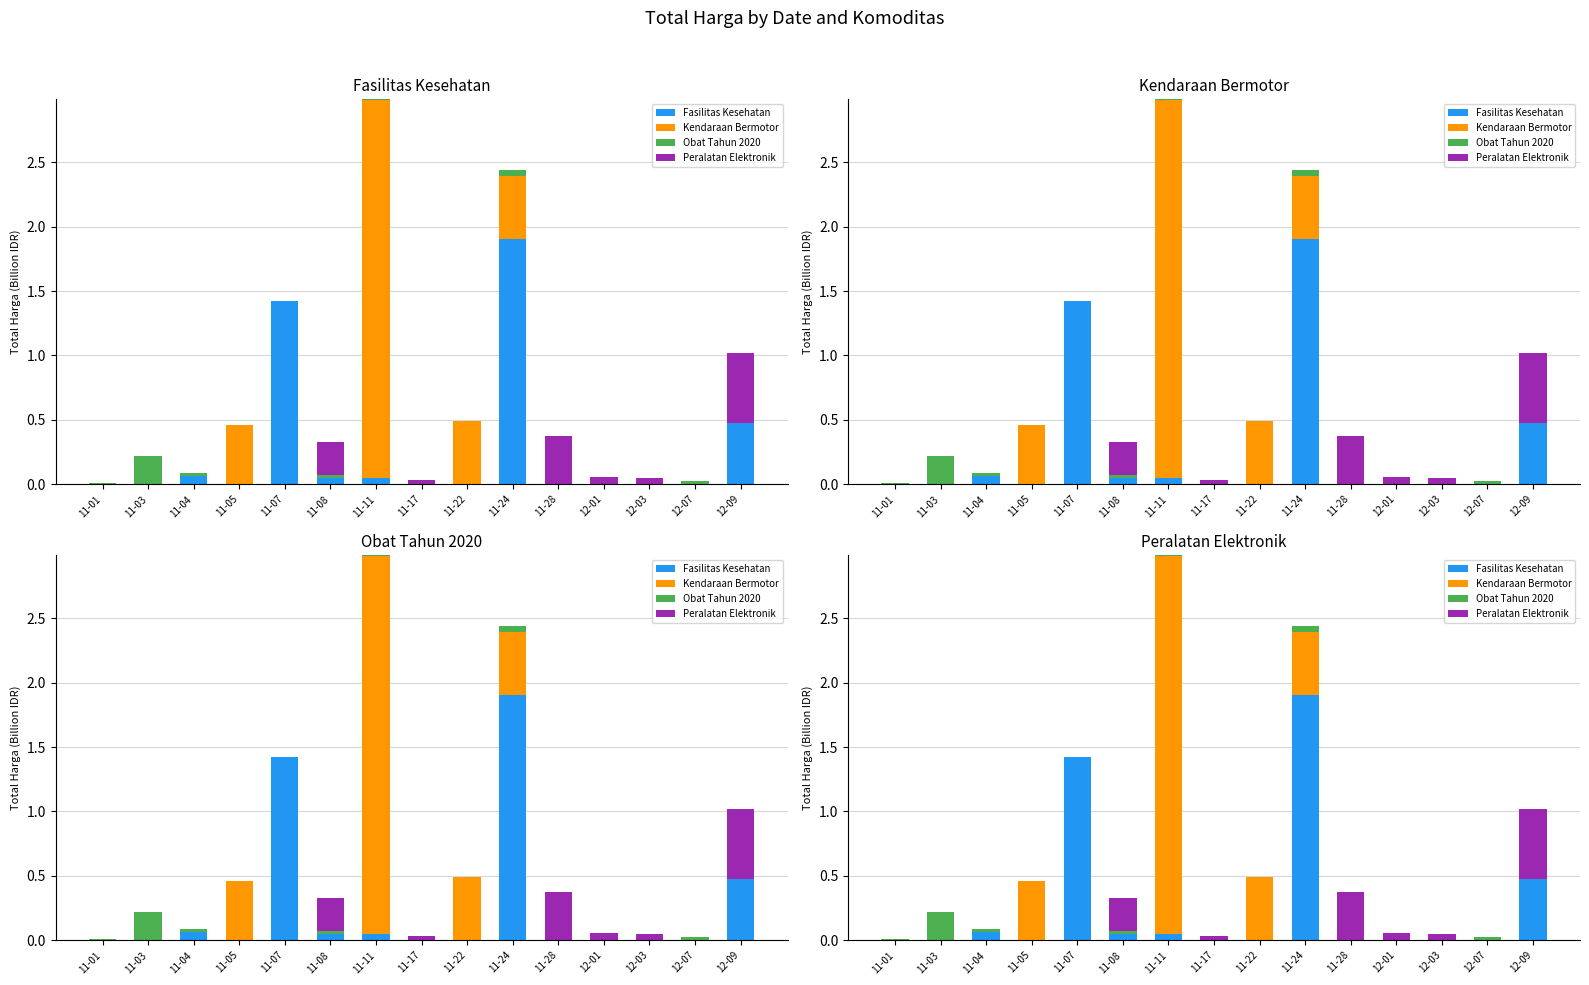

What is the sum of all Peralatan Elektronik values?

1.3